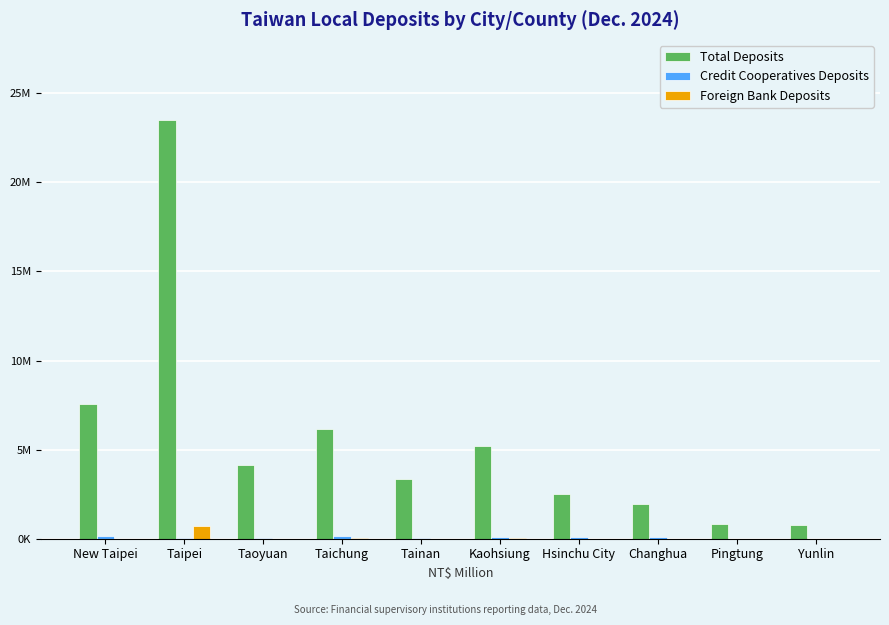

Does the chart contain stacked bars?

No